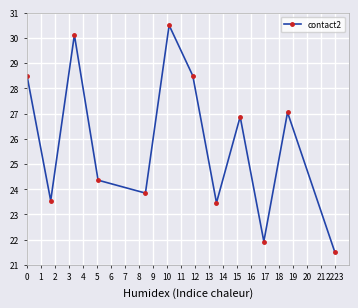

What is the difference between the maximum and minimum values?

9.0